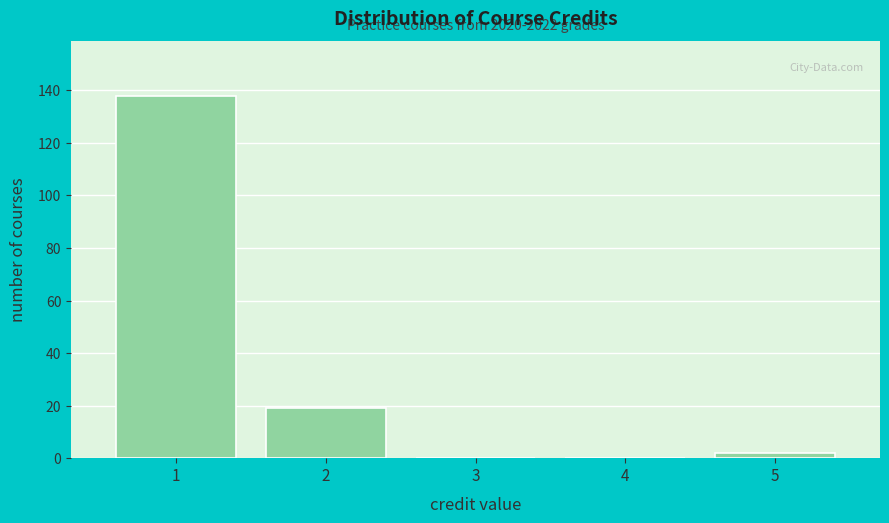

Which range on the x-axis has the tallest bar?

0.5 to 1.5